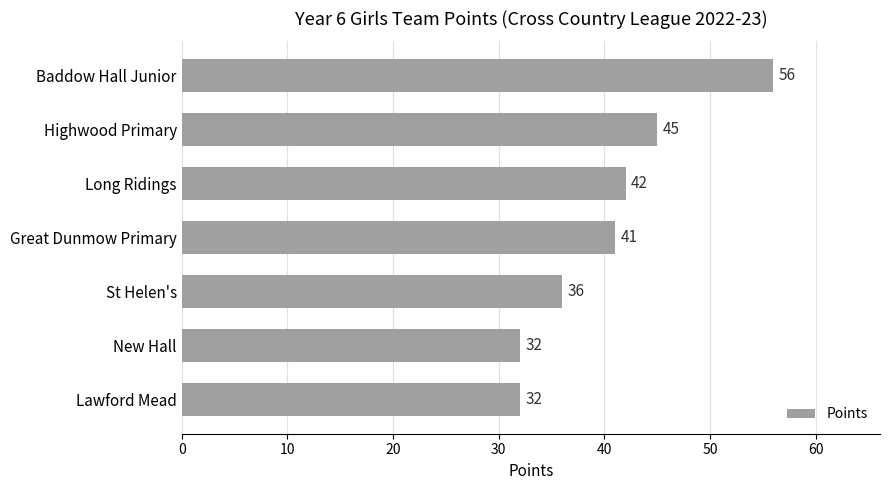

What is the label of the 2nd bar from the top?

Highwood Primary